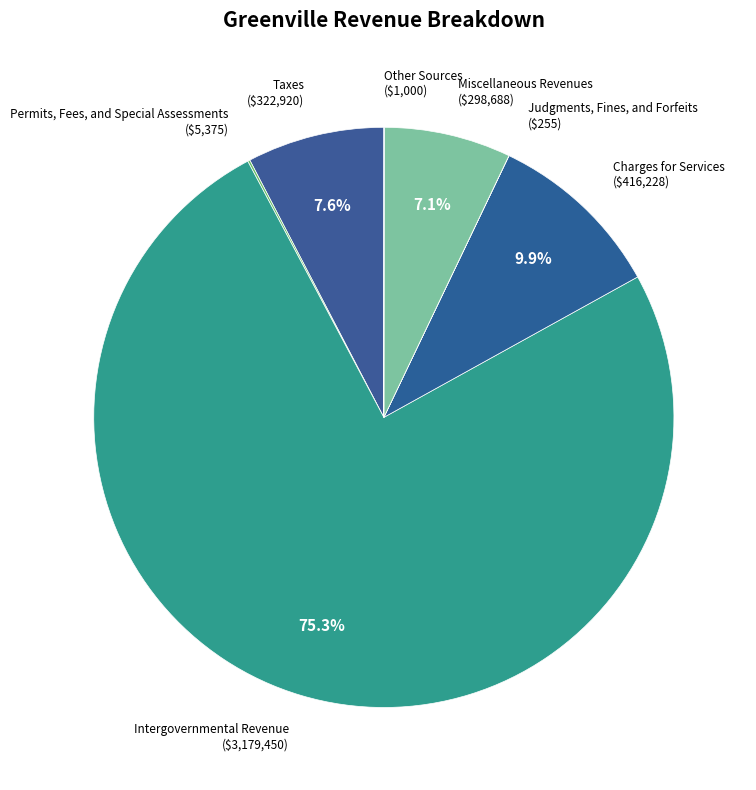

How many segments does this pie chart have?

7